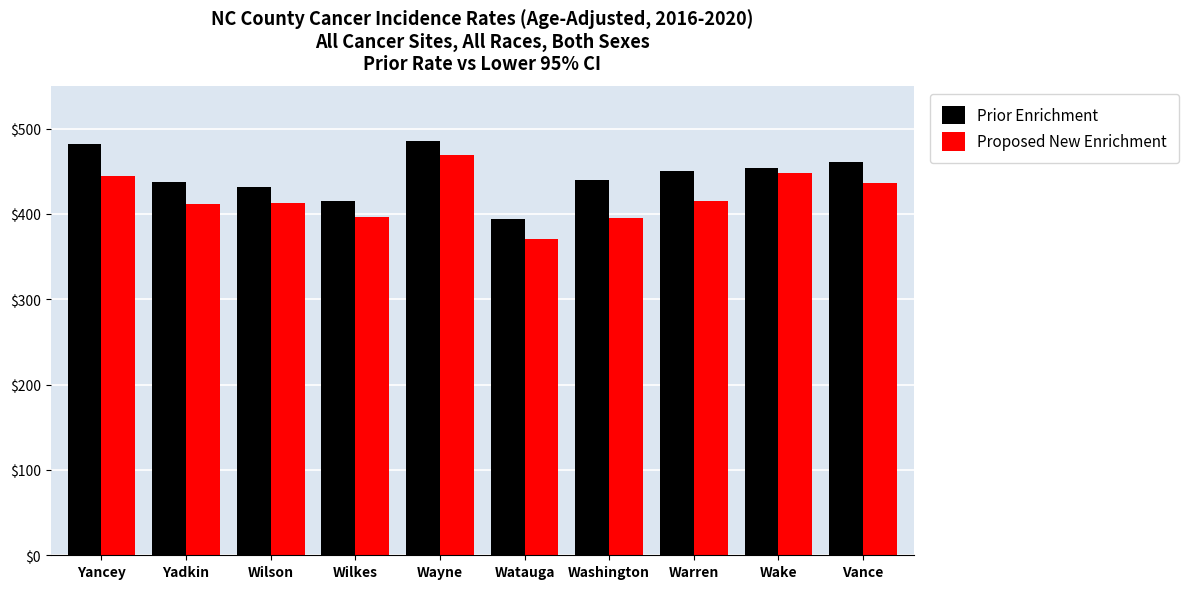

What value does the Proposed New Enrichment series have at Wake?

448.1